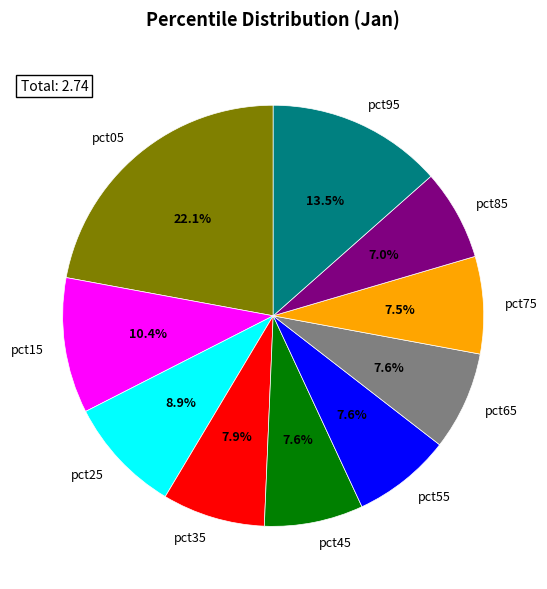

Which slice is the largest?

pct05